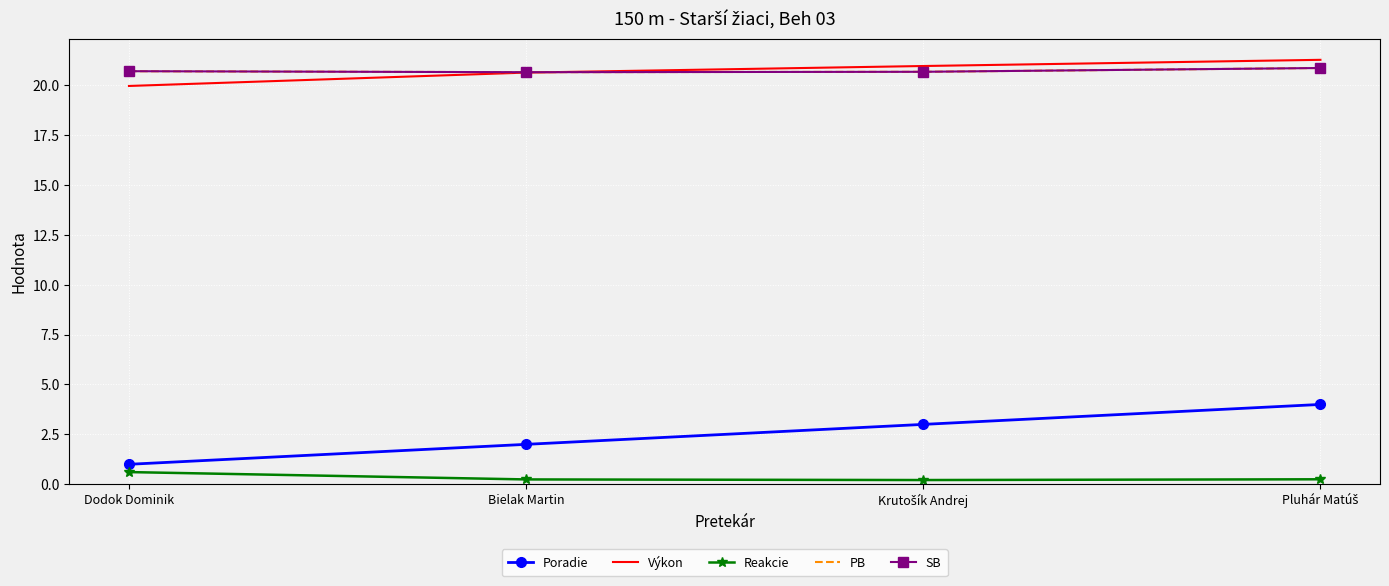

What is the difference between the highest and lowest values at Krutošík Andrej?

20.7